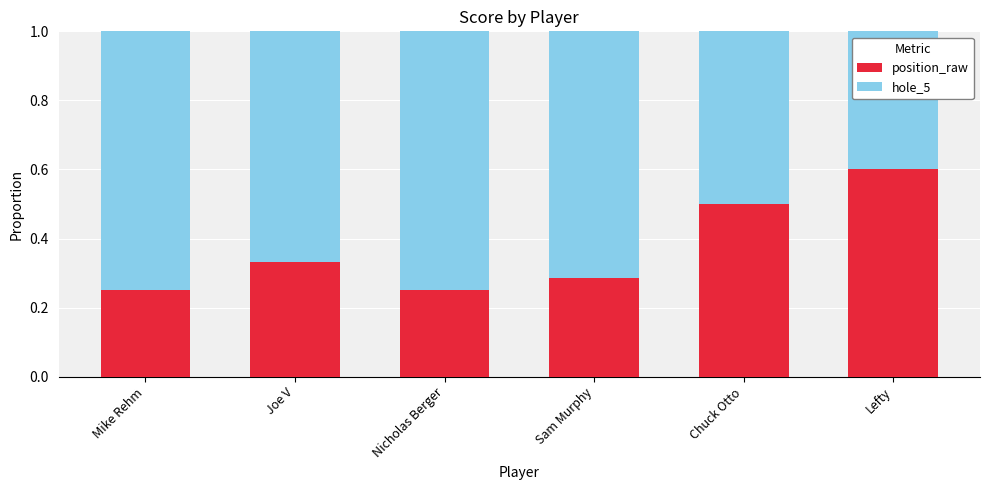

What is the sum of all position_raw values?

2.2